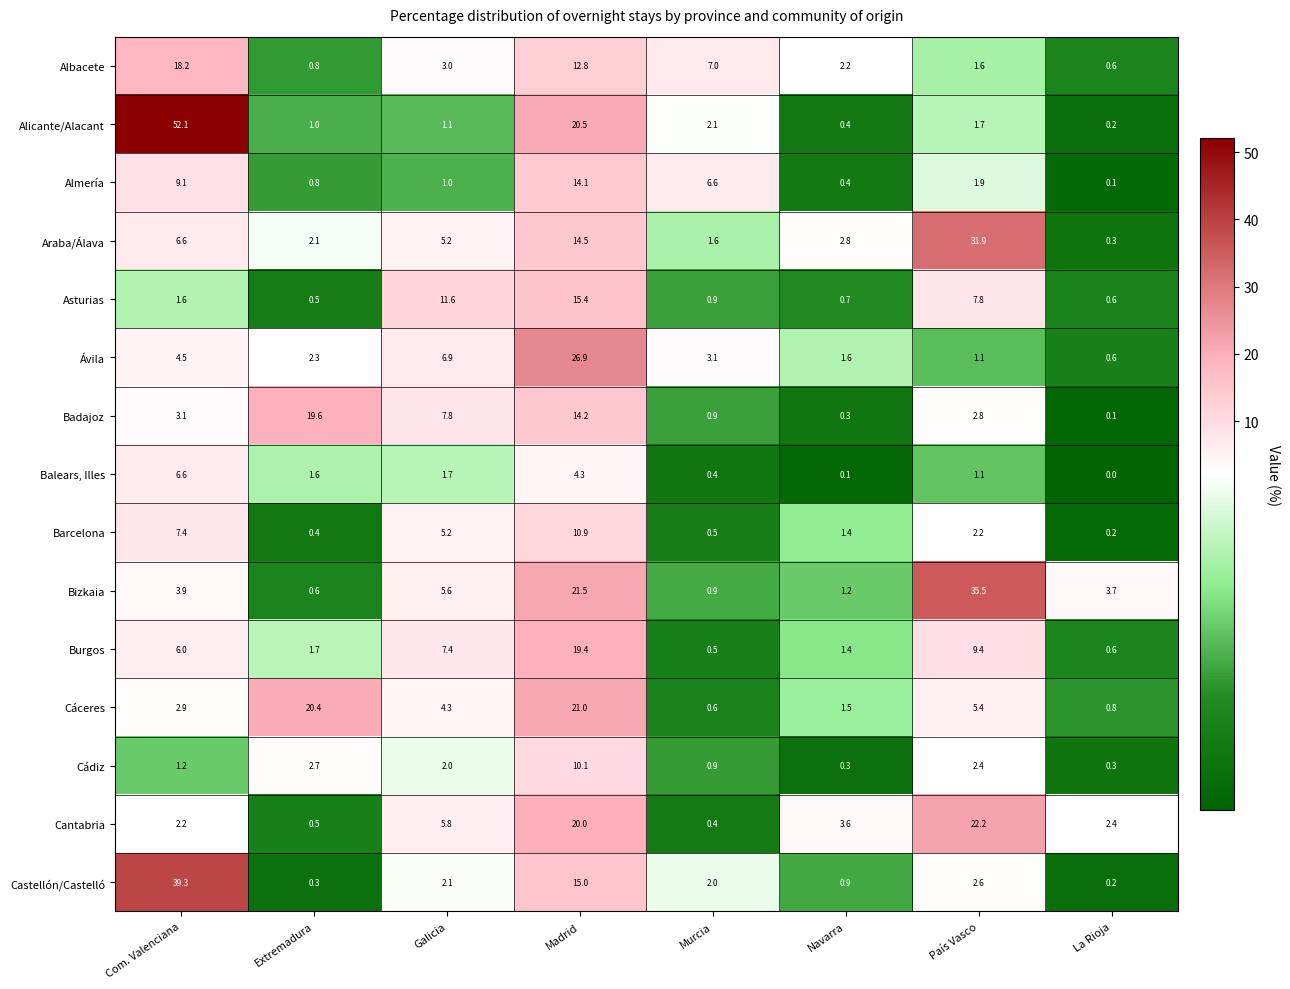

Which series has the largest range (max minus min)?

Alicante/Alacant